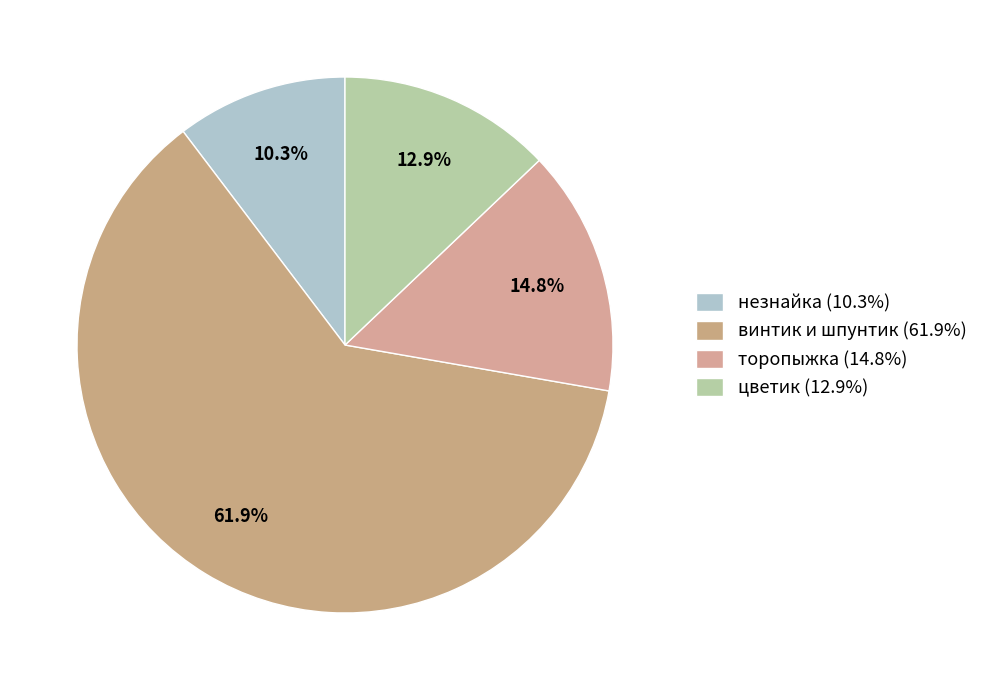

The винтик и шпунтик slice represents 76% of the pie. True or false?

False